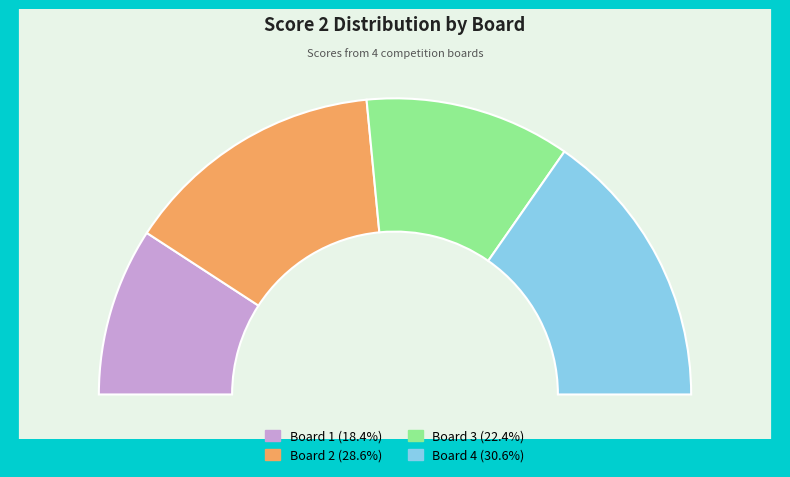

To the nearest percent, what is the difference between the largest and smallest slice percentages?

12%